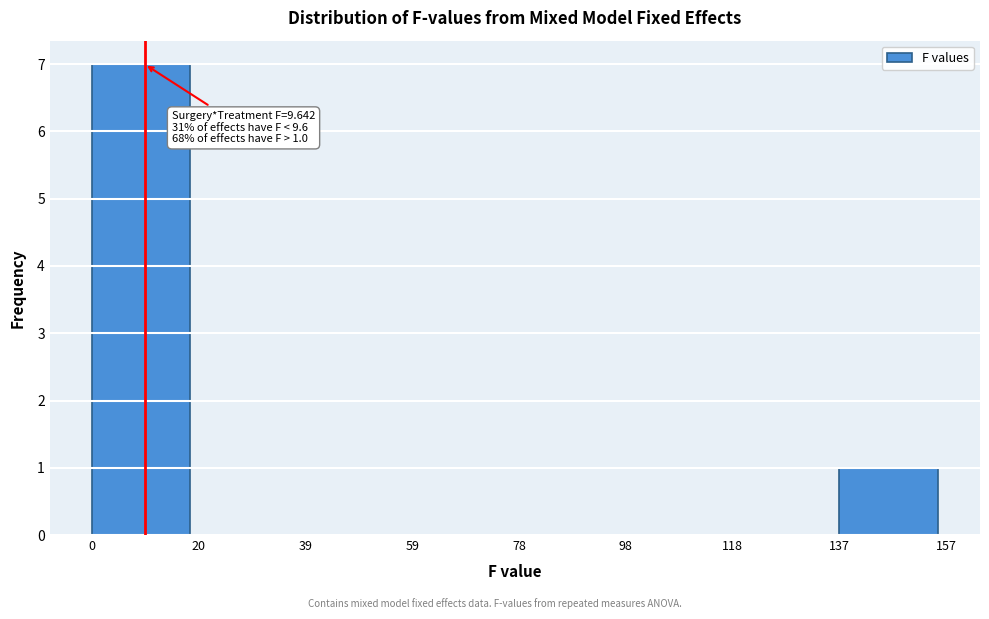

Over which range of the x-axis is the bar tallest?

0 to 20